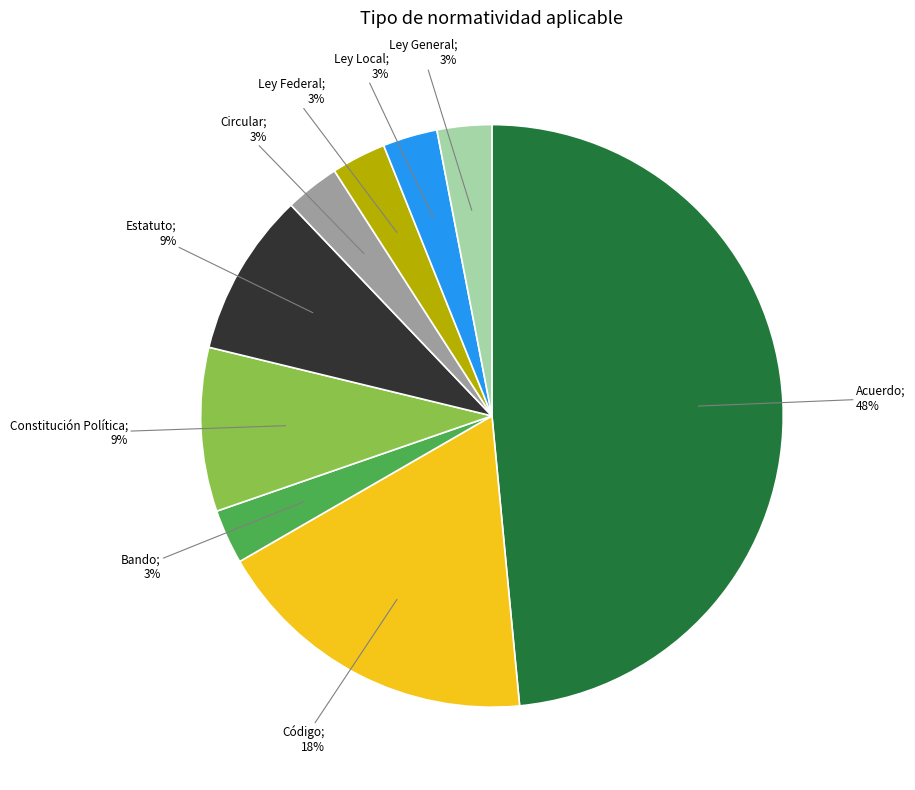

How many slices are in this pie chart?

9